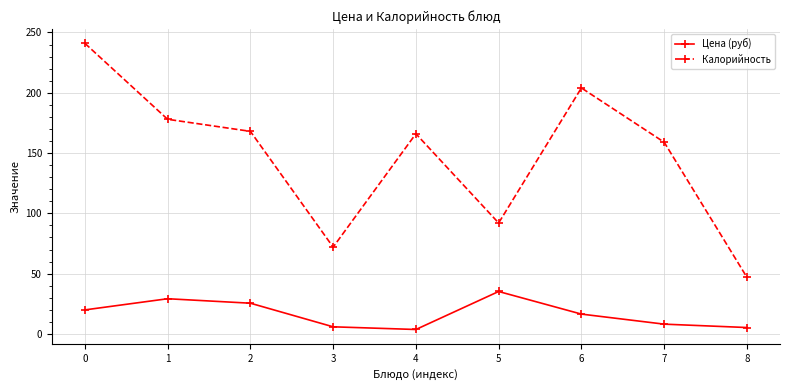

Which series has the widest spread of values?

Калорийность